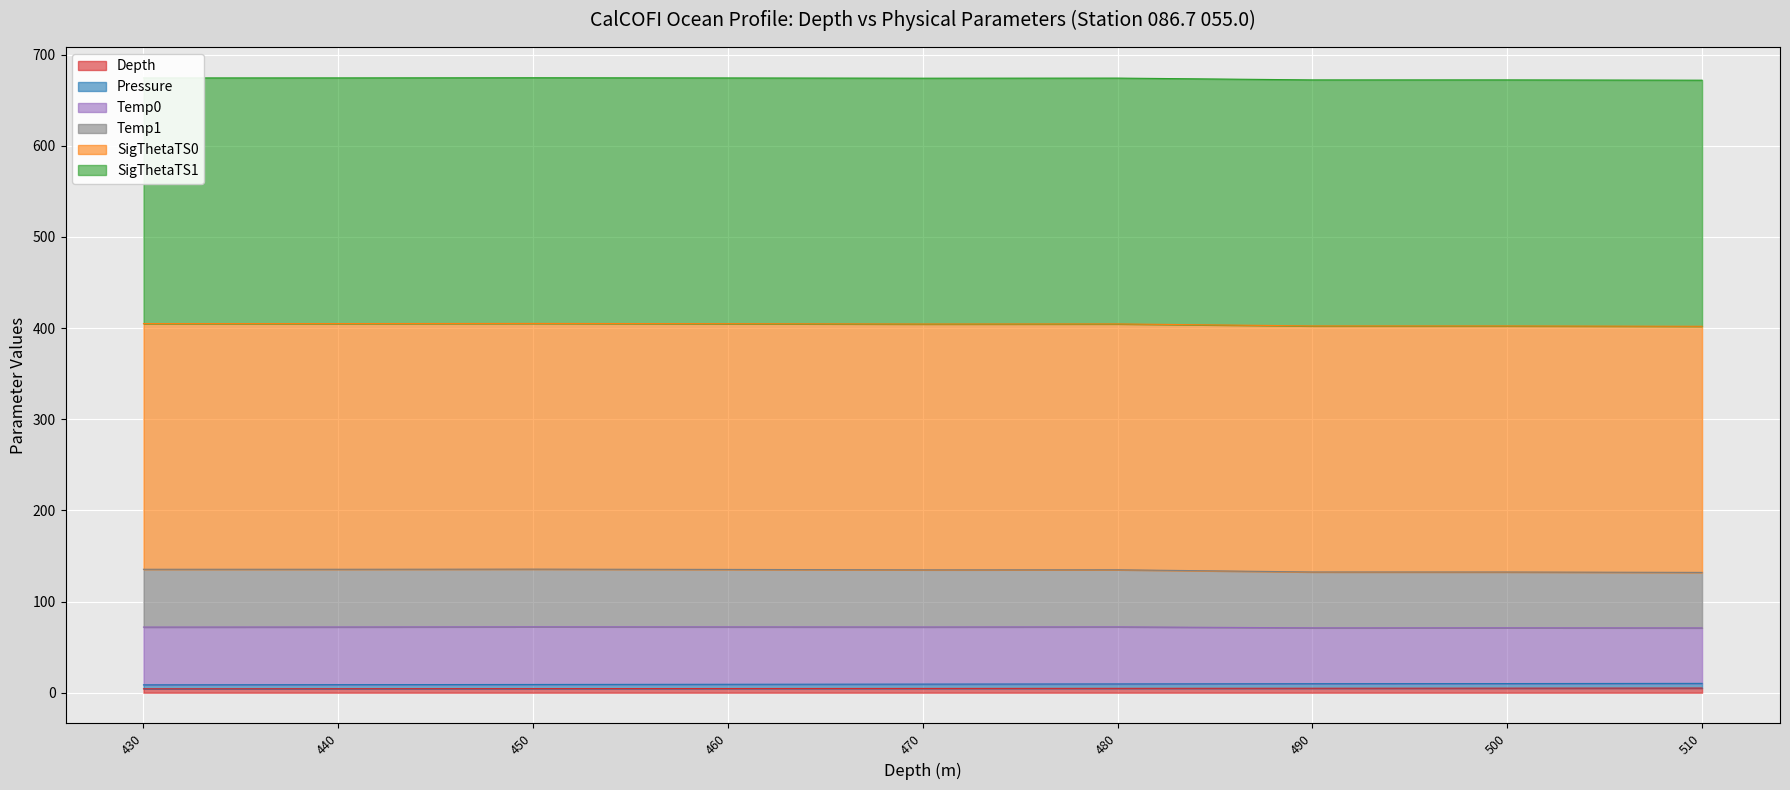

The value of Depth at 450 is 4.5. True or false?

True